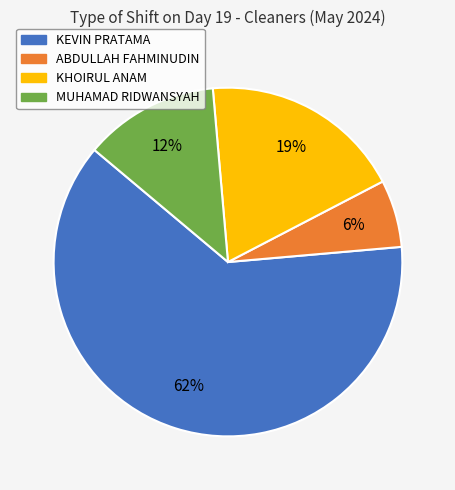

What percentage is the ABDULLAH FAHMINUDIN slice, to the nearest percent?

6%